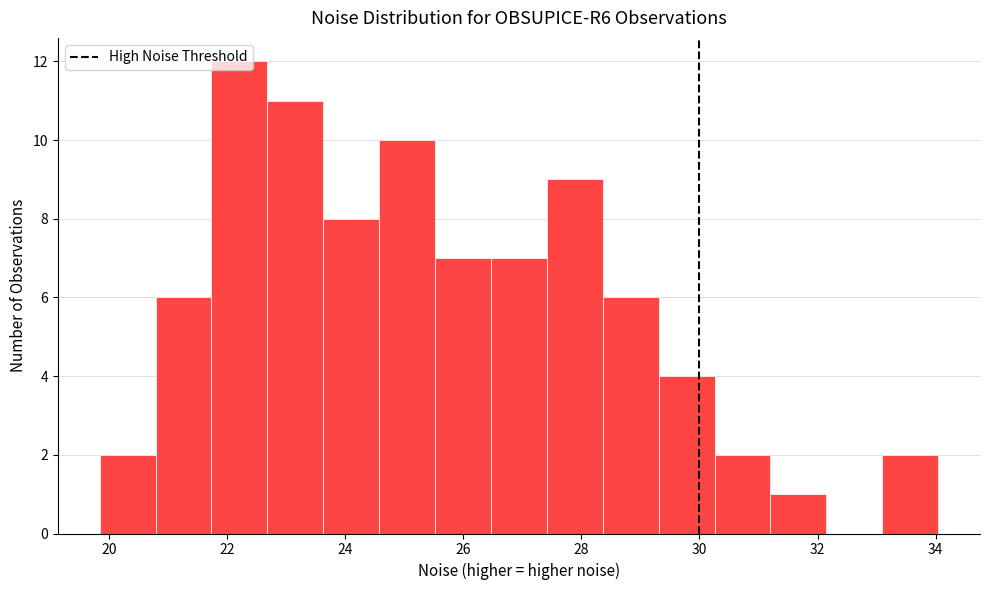

Over which range of the x-axis is the bar tallest?

21.8 to 22.6